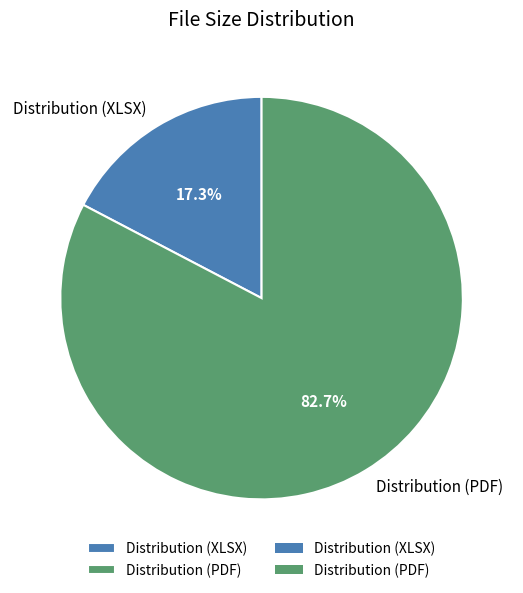

Does Distribution (PDF) account for over 50% of the chart?

Yes